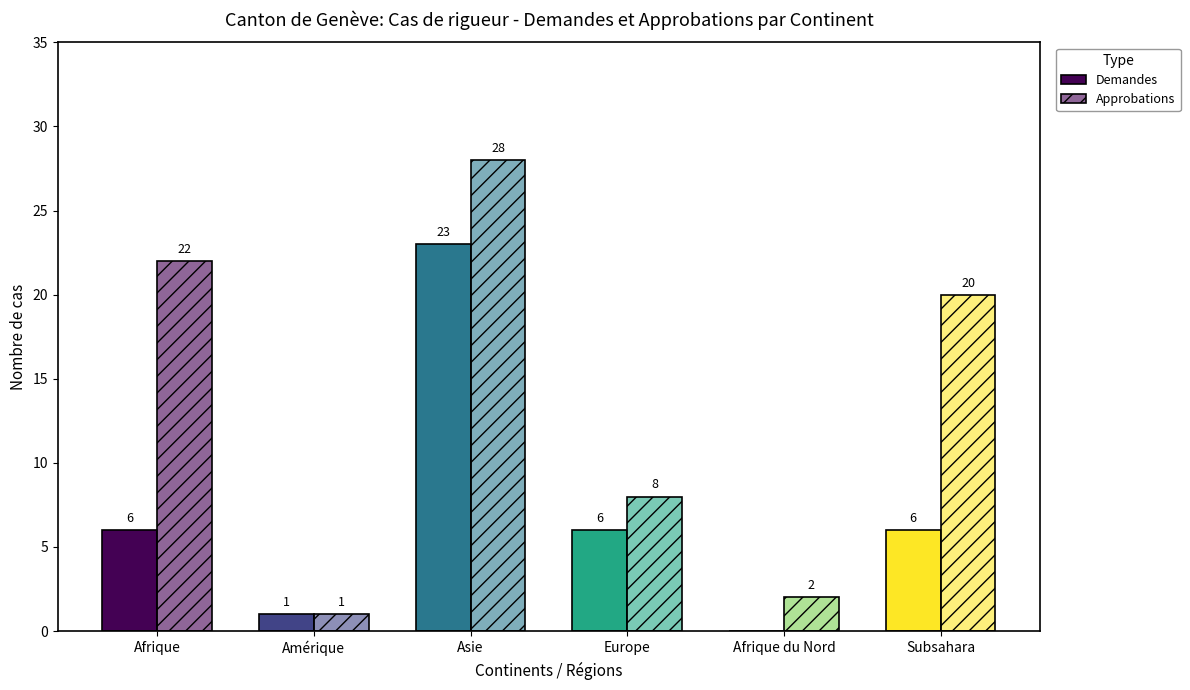

What is the difference between the second highest and minimum values in the Demandes series?

6